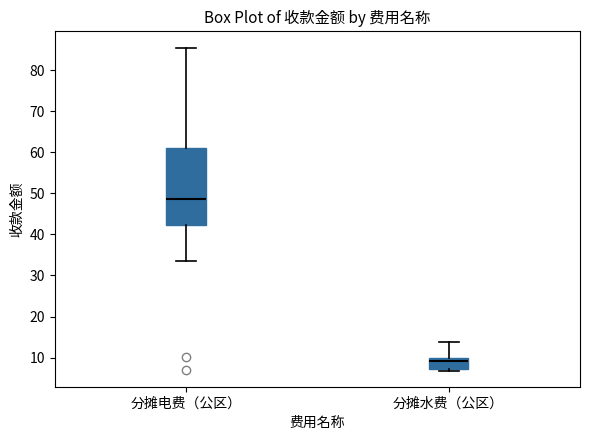

Comparing the boxes themselves (not the whiskers), which one is the tallest?

分摊电费（公区）